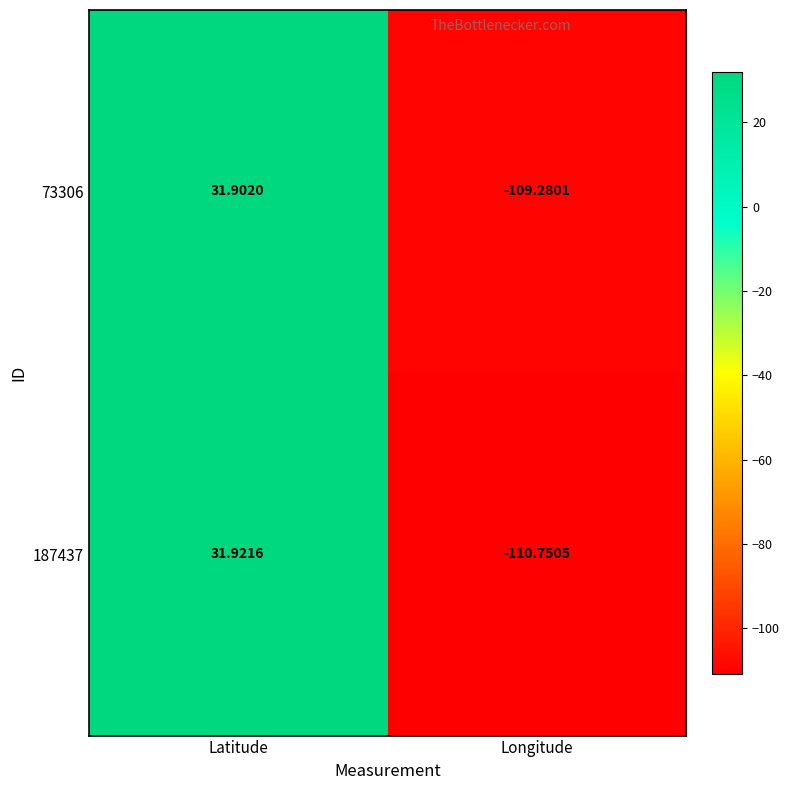

List the series in order of their peak value, lowest first.

73306, 187437